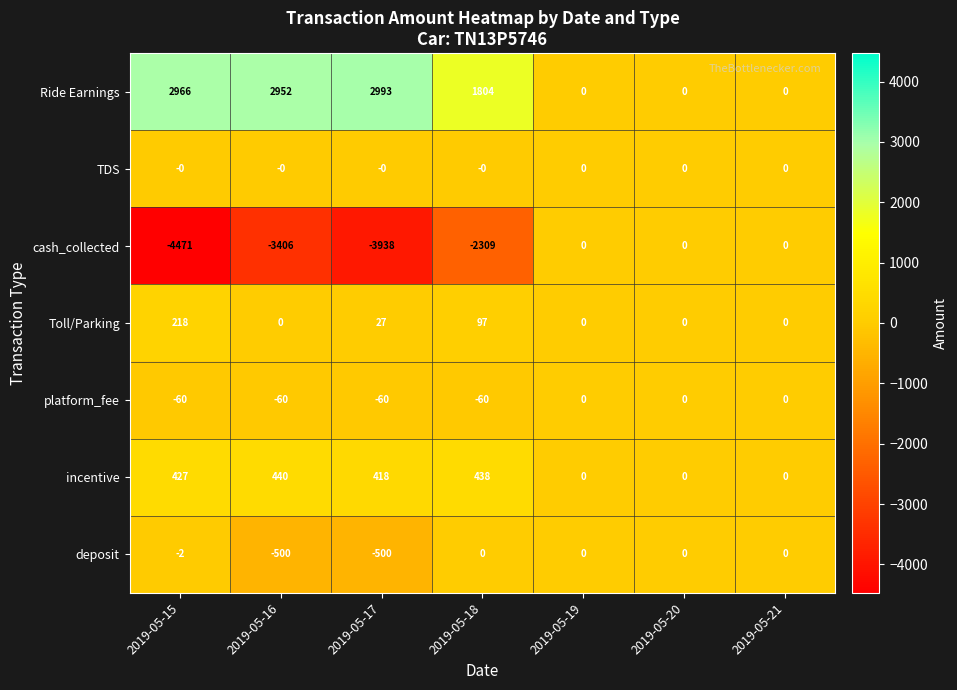

Which series has the widest spread of values?

cash_collected